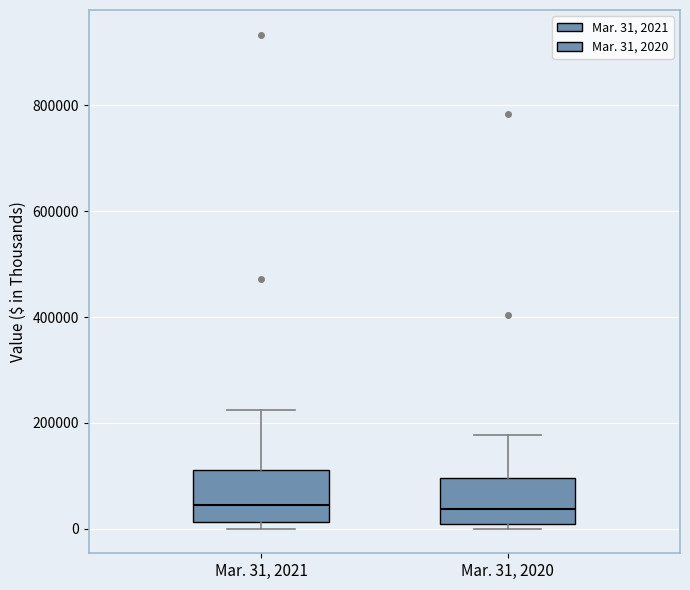

Reading left to right, read every box against the y-axis: the position of its median line, the range the box covers, and the ends of its whiskers. The values are not printed on the chart, so give them approximately, as read against the axis.

Mar. 31, 2021: median 40000, box 20000 to 120000, whiskers 0 to 220000
Mar. 31, 2020: median 40000, box 0 to 100000, whiskers 0 (just below the box's lower edge) to 180000